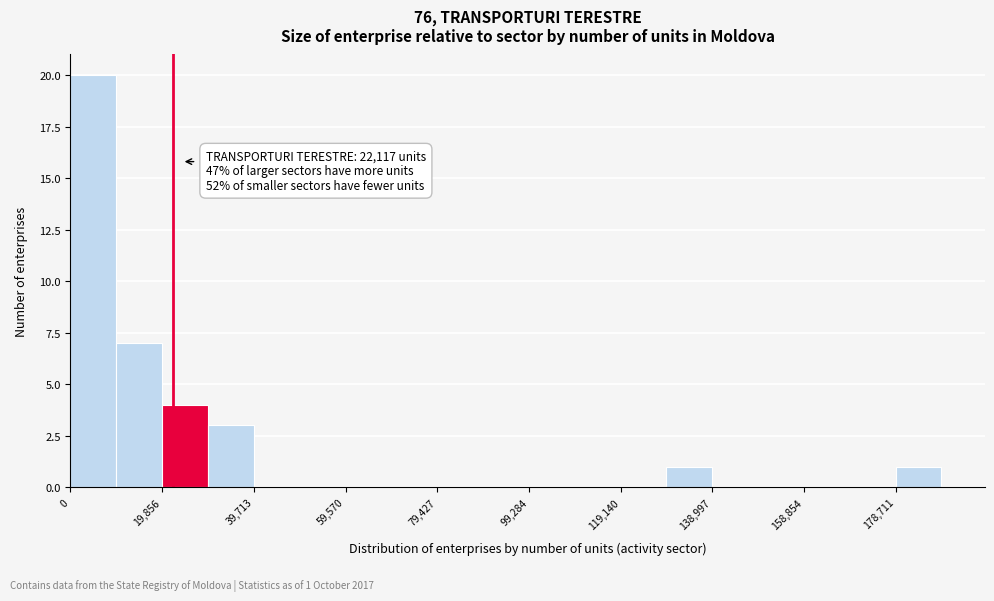

Over which range of the x-axis is the bar tallest?

0 to 10000